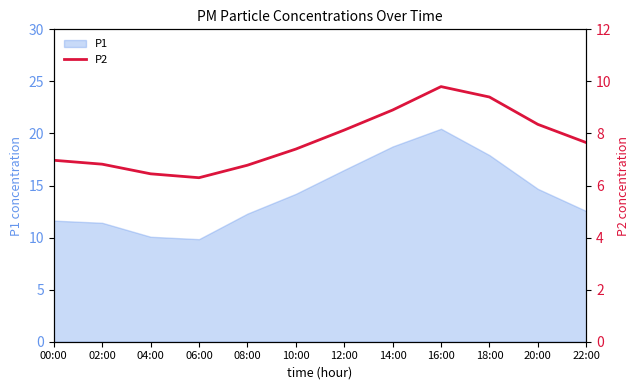

Which category has the highest value in the P1 series?

16:00